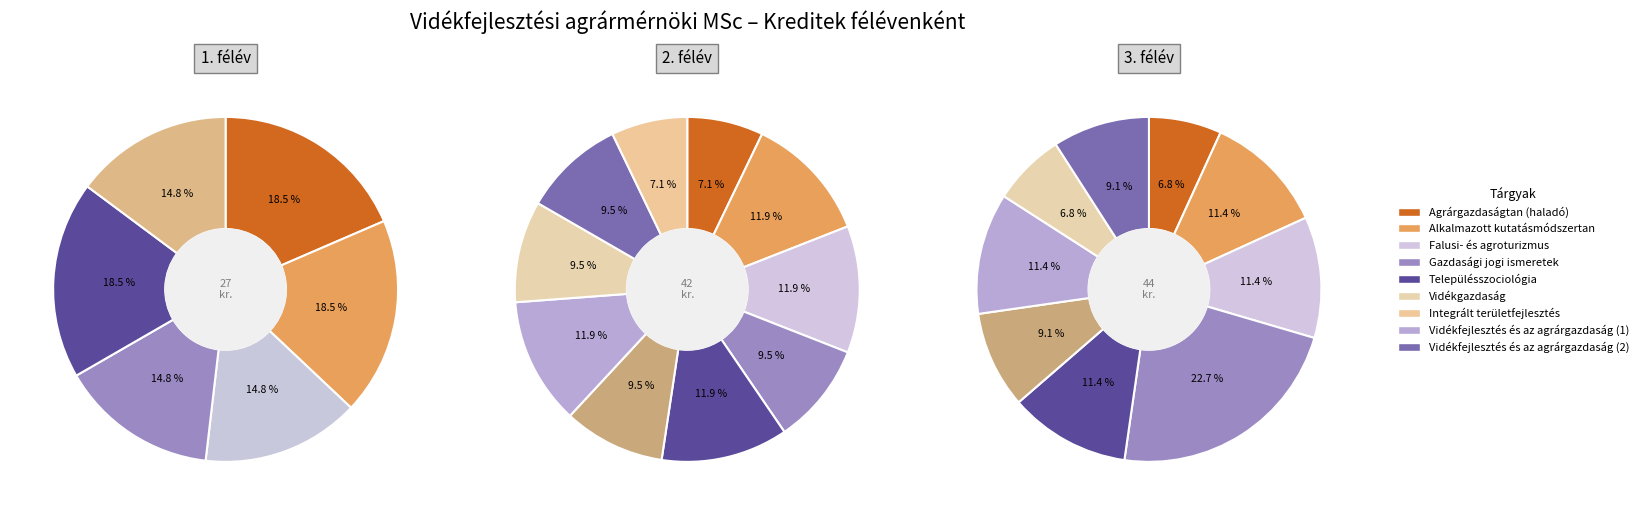

What is the total percentage of Településszociológia and Vidékgazdaság?

33.3%